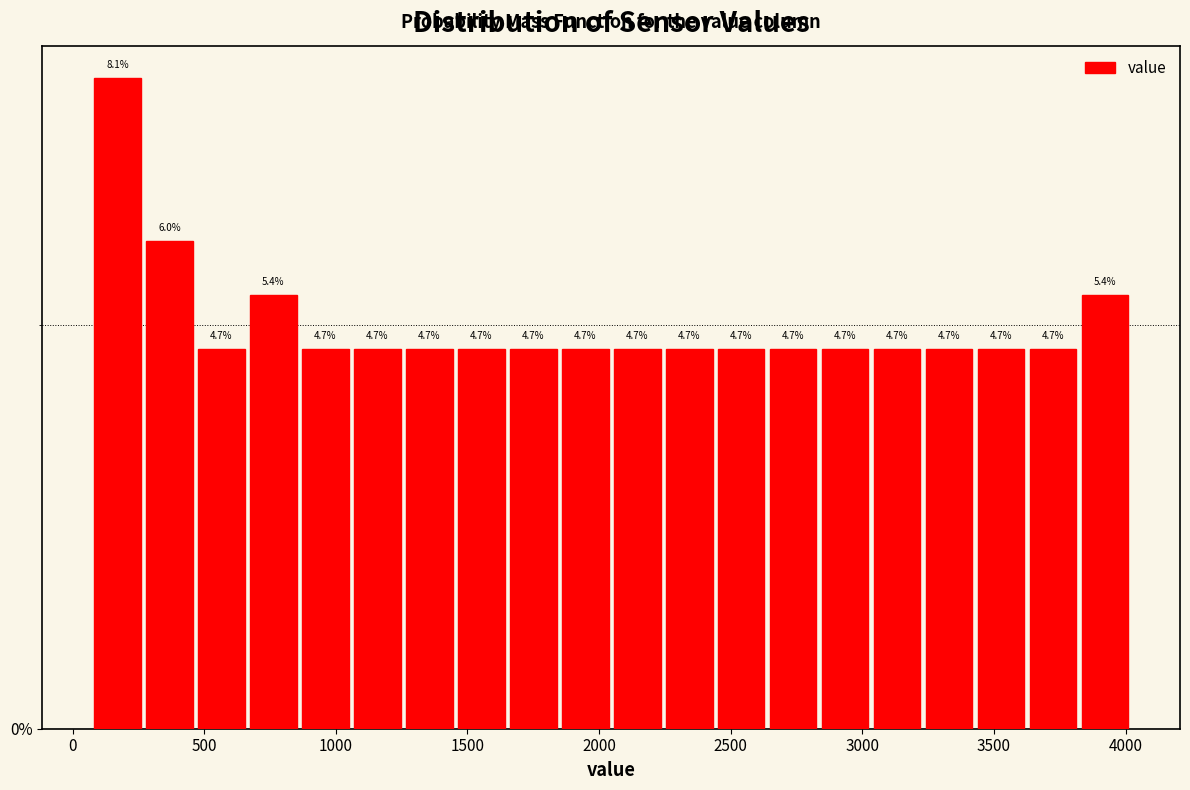

Around what value on the x-axis is the tallest bar? Give the approximate position of its centre, as read against the axis.

150